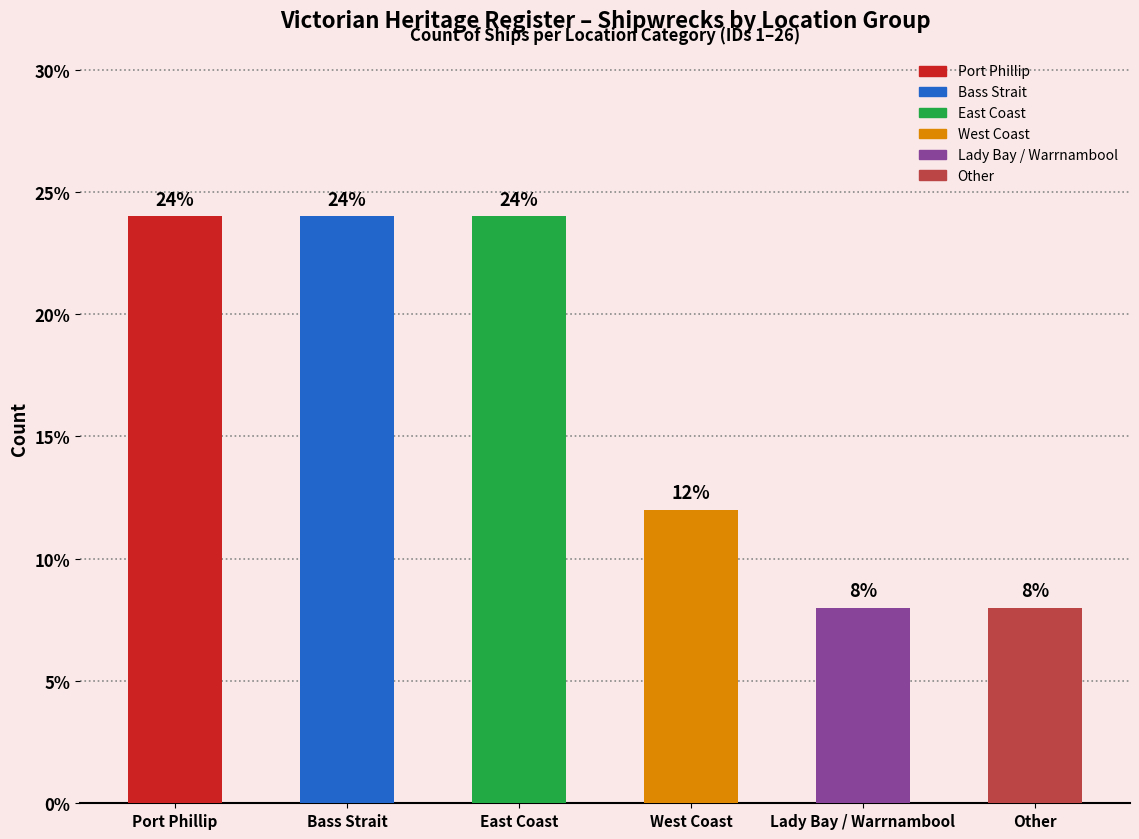

How many values are between 8 and 24?

6